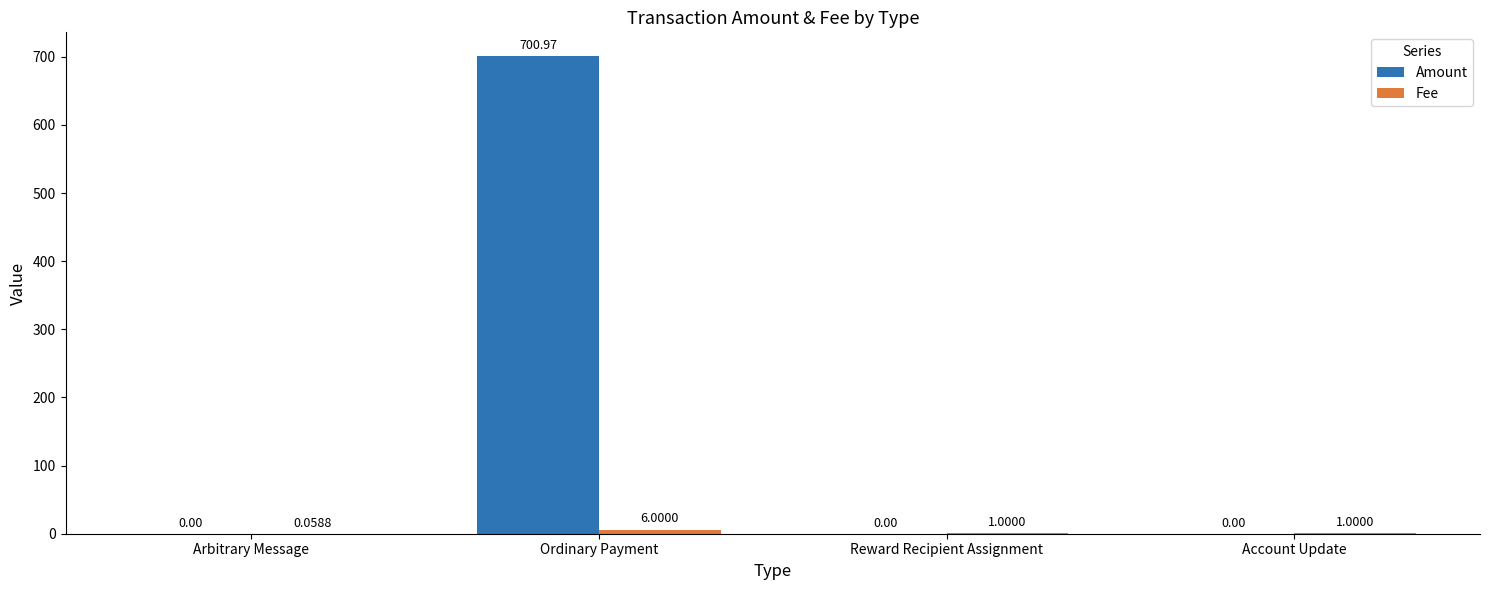

Which label corresponds to the largest value in the chart?

Ordinary Payment